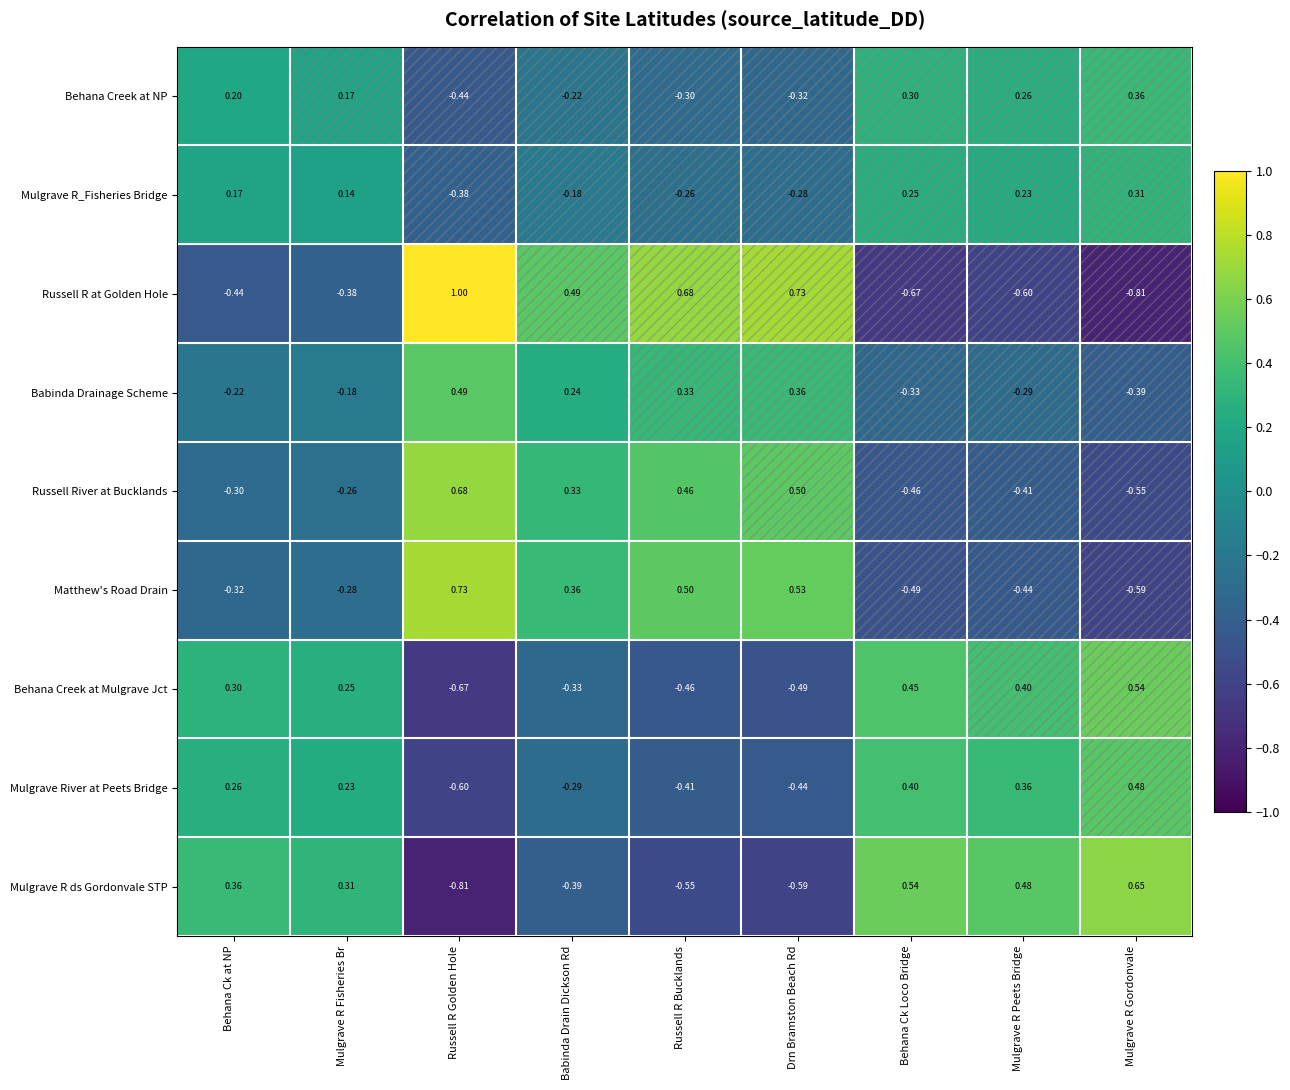

Where does the Mulgrave River at Peets Bridge series first go above 0?

Behana Ck at NP